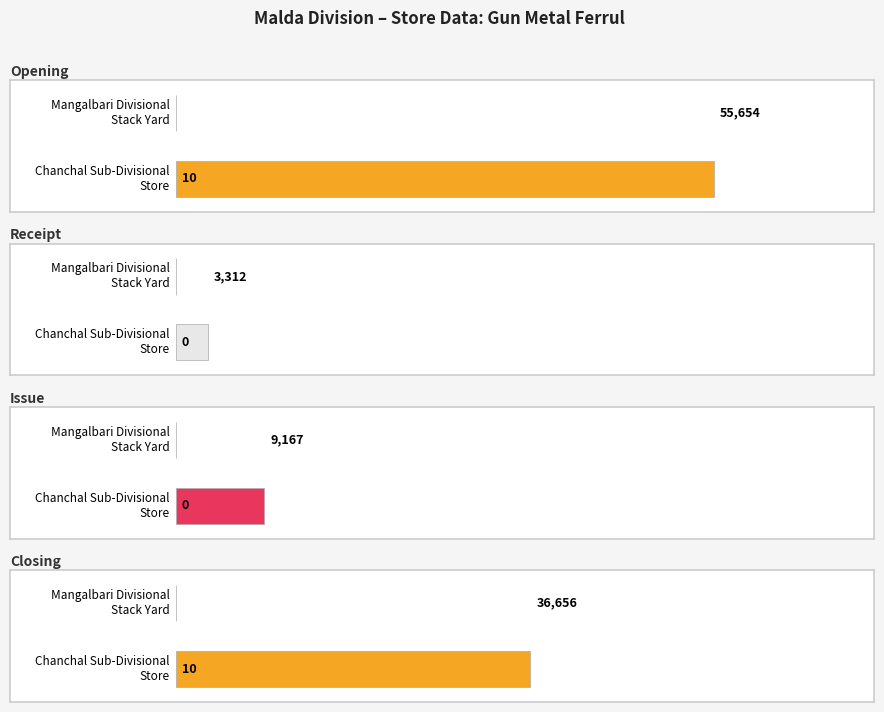

The Issue series shows 5800 at 0. True or false?

False